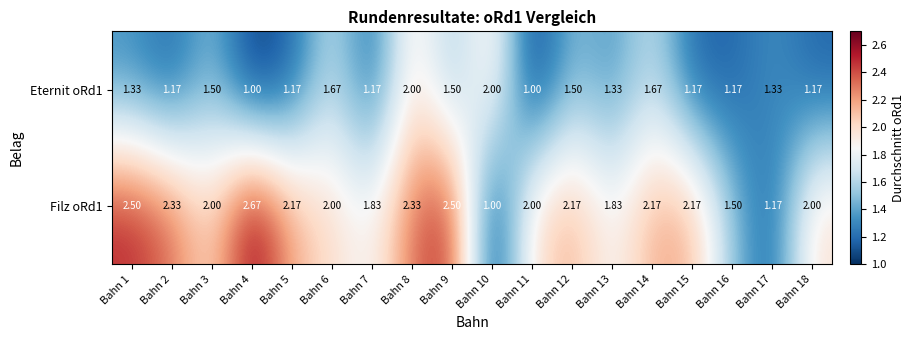

Count the number of categories in the chart.

18